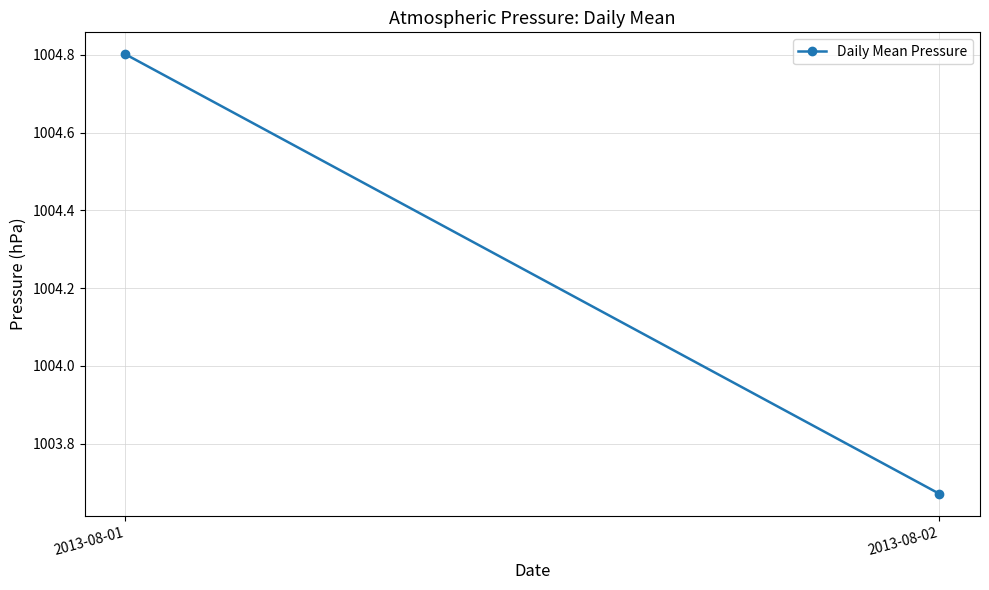

What is the sum of the values at 2013-08-02 and 2013-08-01?

2008.5